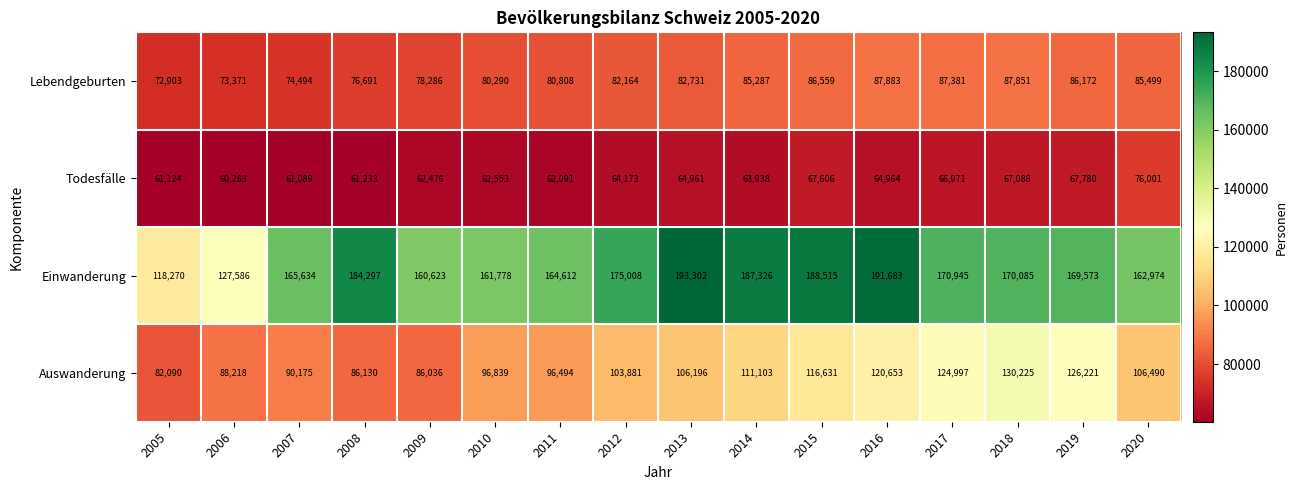

What value does the Lebendgeburten series have at 2017?

87381